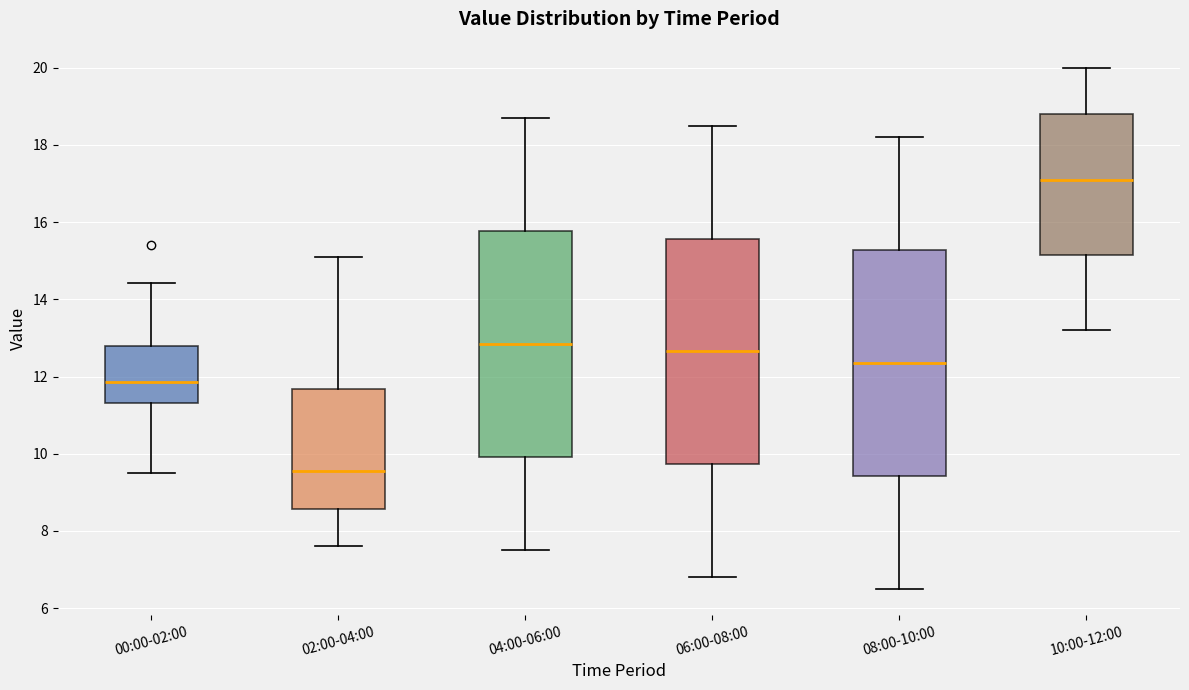

Which box's median line is the lowest?

02:00-04:00